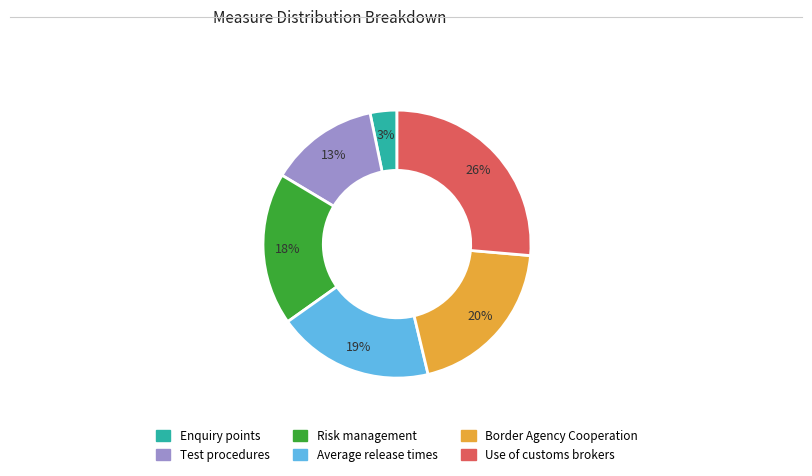

To the nearest percent, what percentage of the pie is Use of customs brokers?

26%